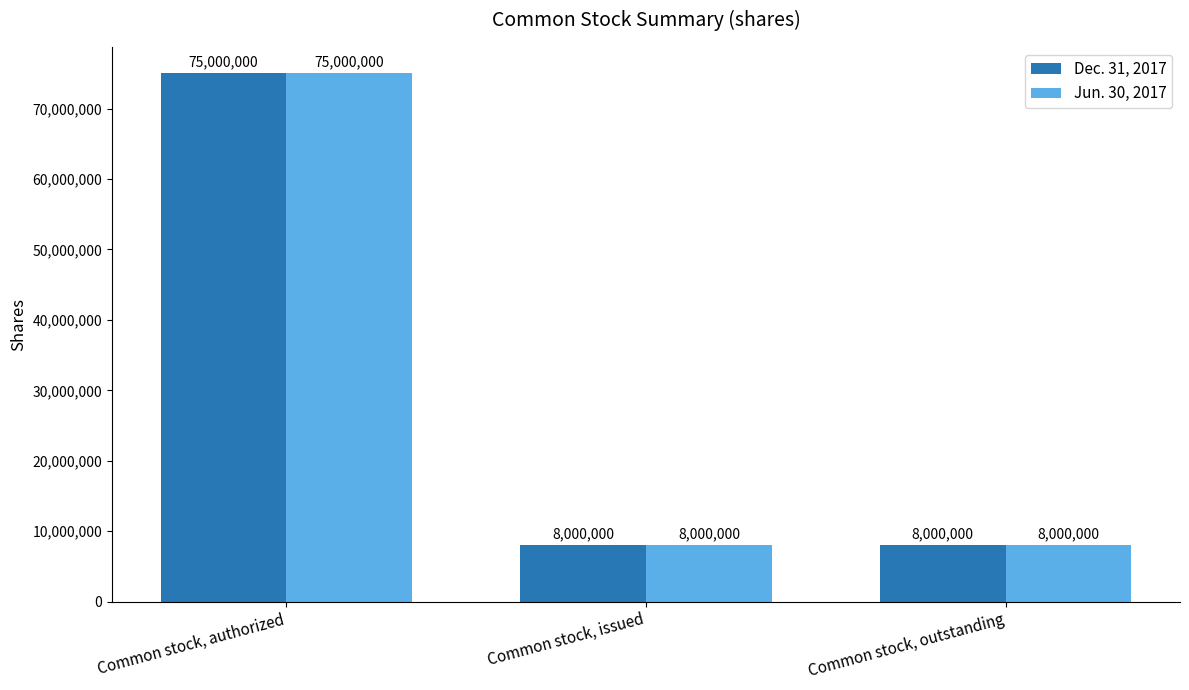

At how many categories does at least one series exceed 9796288?

1